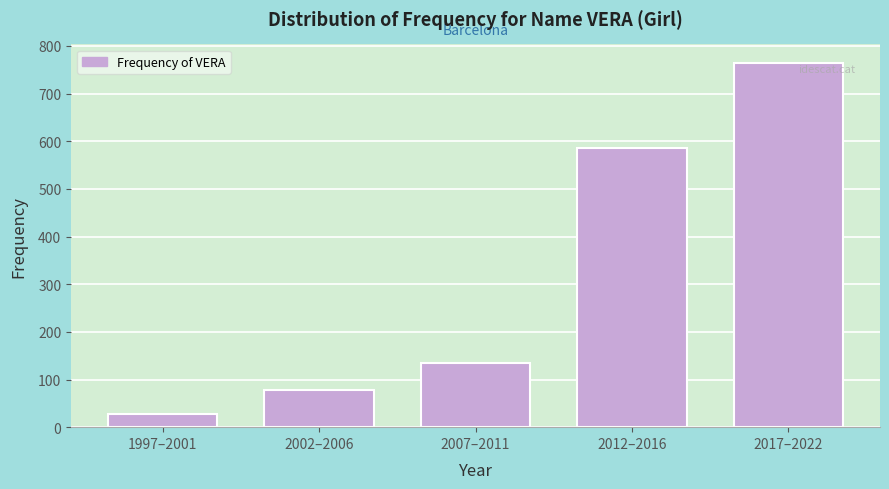

Reading right to left, extract all data points from this chart.

2017–2022=765	2012–2016=585	2007–2011=135	2002–2006=79	1997–2001=27